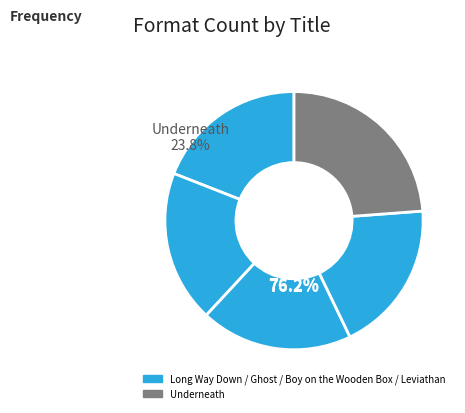

Combined, what portion of the pie is Ghost and Leviathan?

38.1%